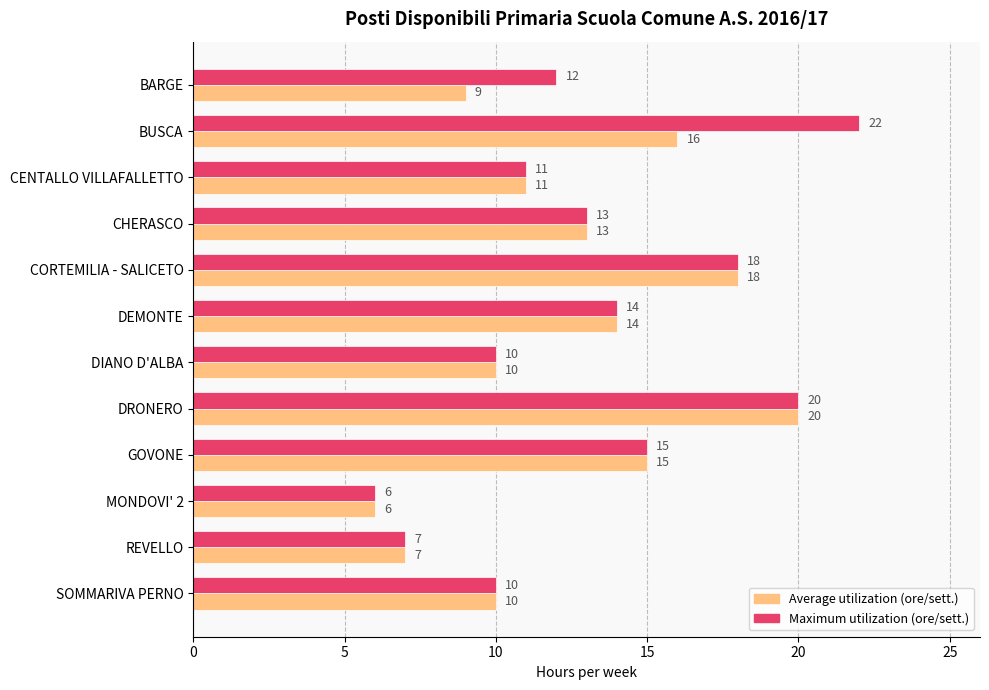

What is the maximum value shown in the chart?

22